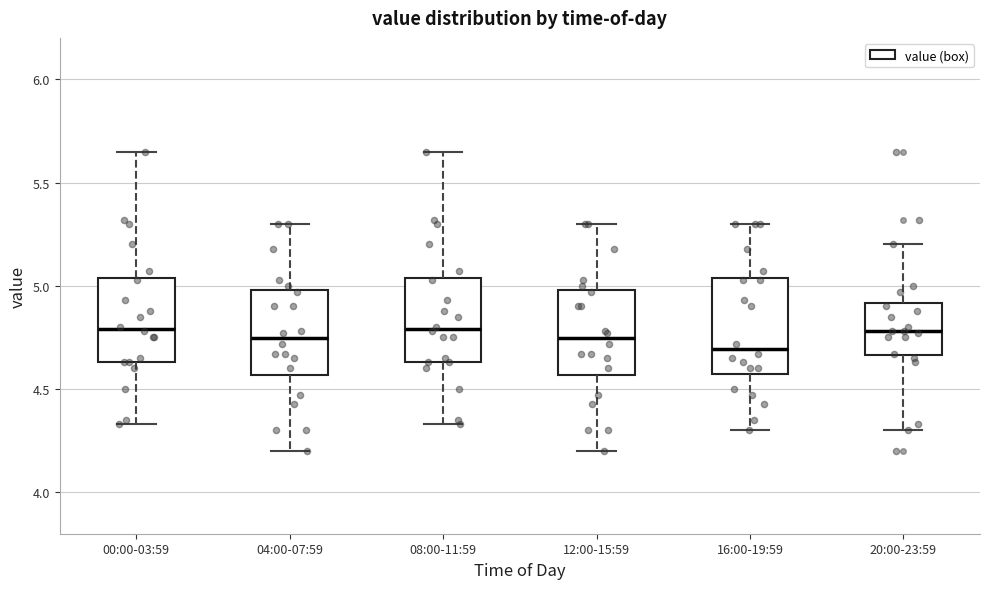

Where is the lower edge of the box for 16:00-19:59 on the y-axis? The values are not printed on the chart, so give them approximately, as read against the axis.

4.60